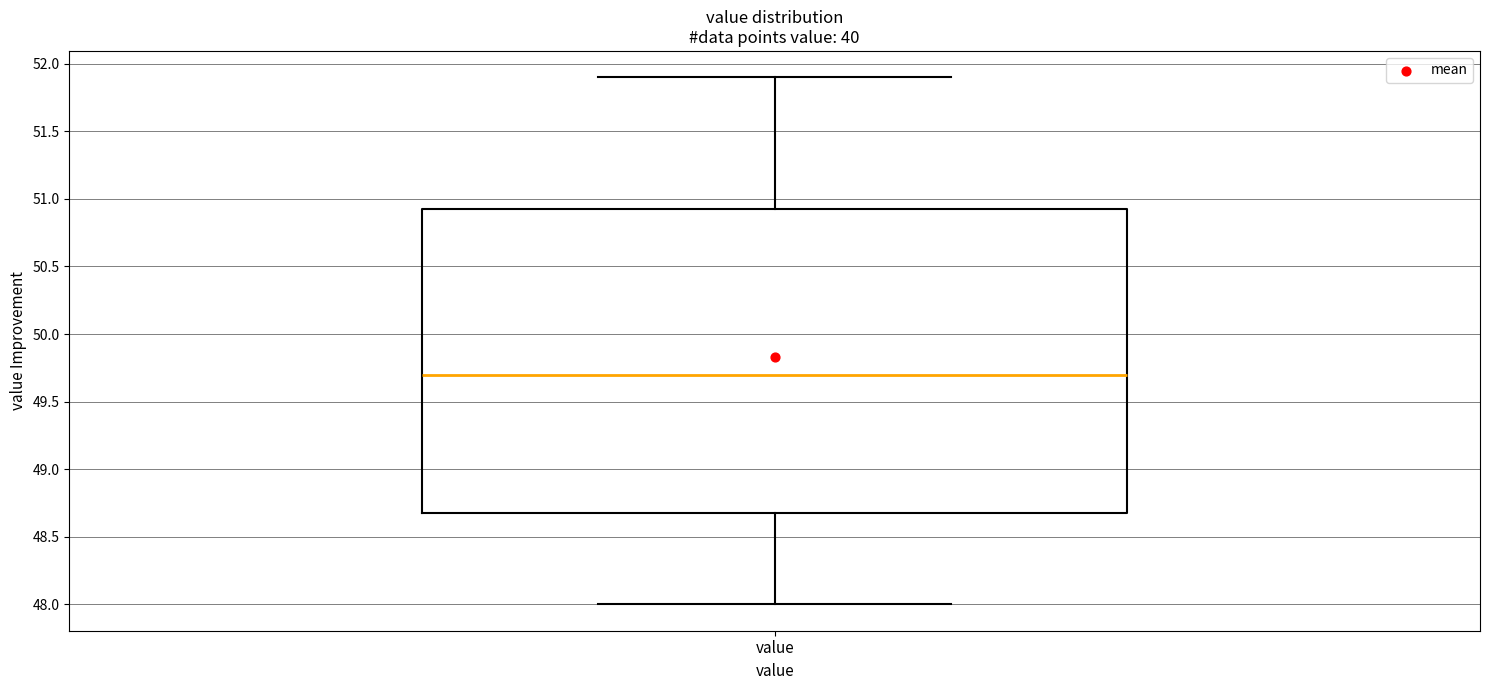

Transcribe this box plot: give where the median line is, the range the box spans, and where the two whiskers end, as read against the y-axis. The values are not printed on the chart, so give them approximately, as read against the axis.

median 49.70, box 48.70 to 50.95, whiskers 48.00 to 51.90